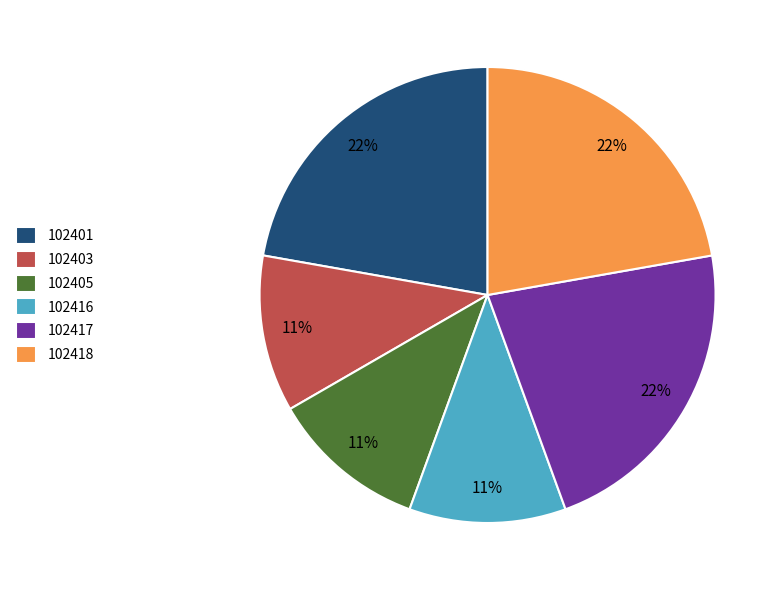

To the nearest percent, what is the average slice percentage?

17%